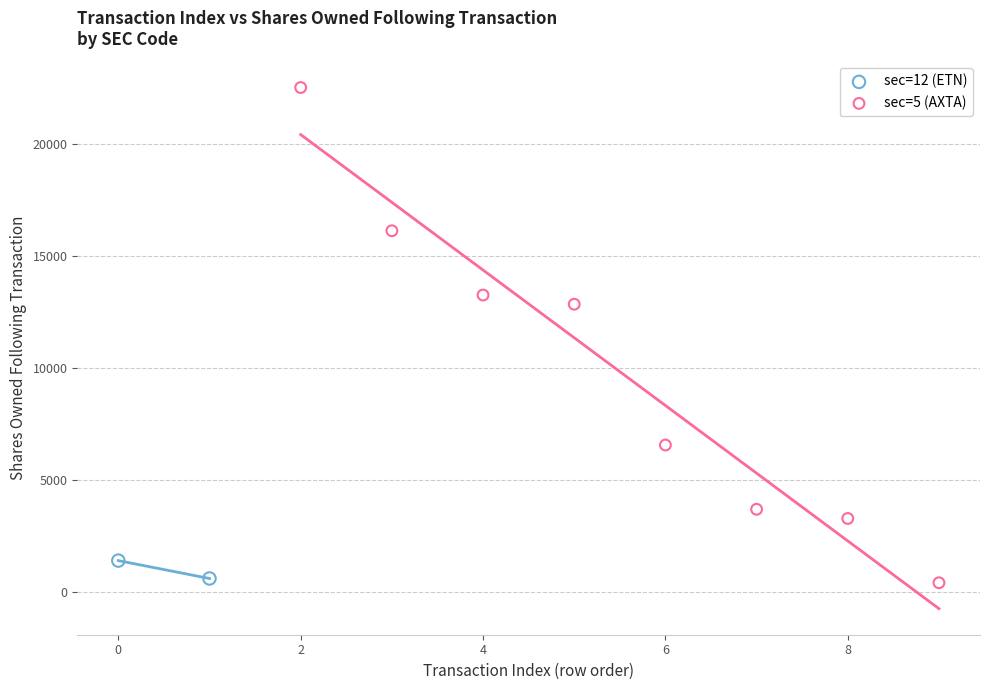

What are all the series names shown in the legend?

sec=12 (ETN), sec=5 (AXTA)